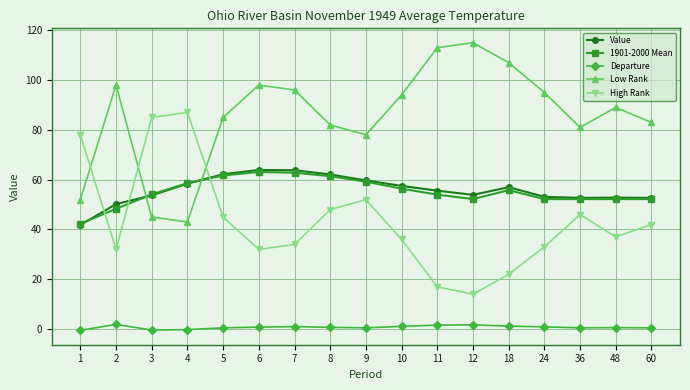

True or false: Low Rank has a value of 13.8 at 1.

False